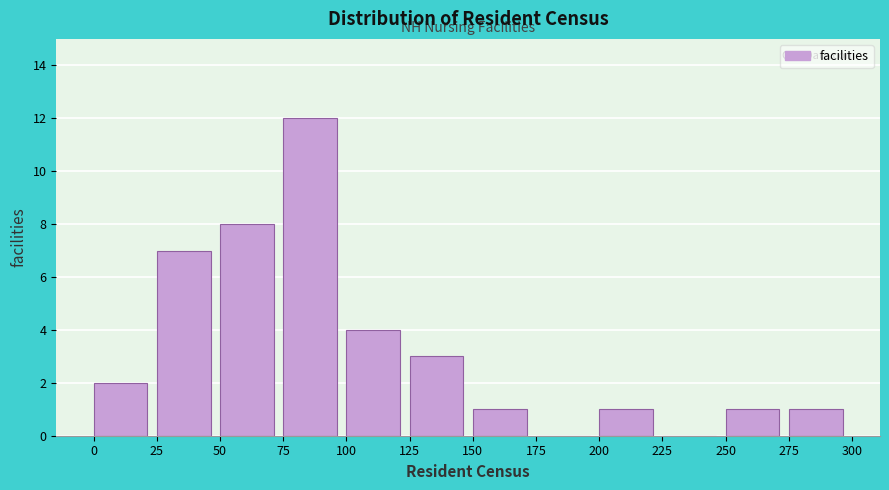

Reading left to right, transcribe this chart: for each bar, give the range it covers on the x-axis and its height. The values are not printed on the chart, so give them approximately, as read against the axis.

0 to 25: 2
25 to 50: 7
50 to 75: 8
75 to 100: 12
100 to 125: 4
125 to 150: 3
150 to 175: 1
175 to 200: 0
200 to 225: 1
225 to 250: 0
250 to 275: 1
275 to 300: 1